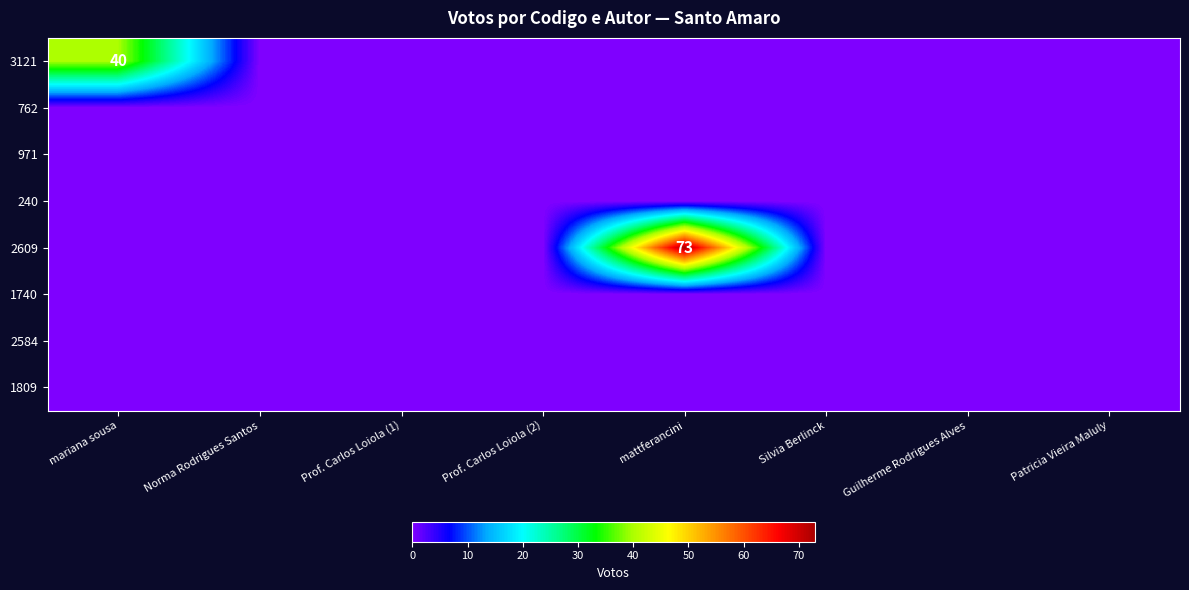

Count the number of data series in this chart.

8